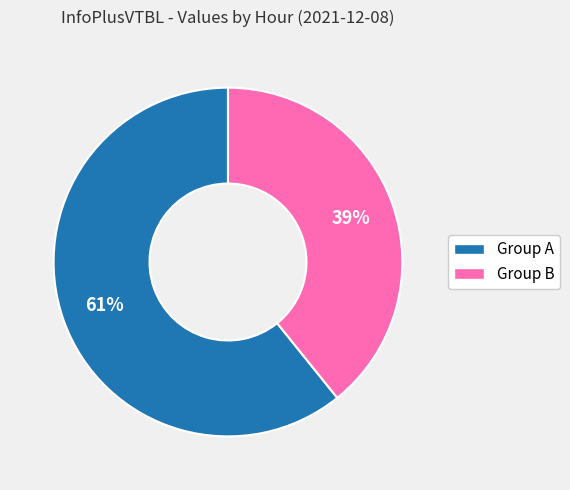

To the nearest percent, what is the average slice percentage?

50%